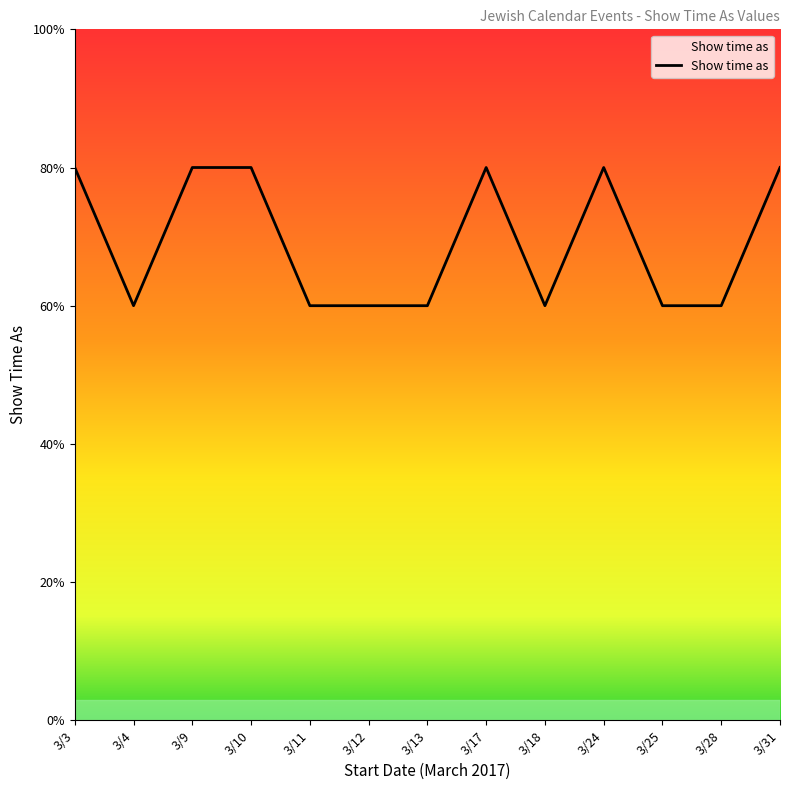

Reading right to left, extract all data points from this chart.

3/31=4	3/28=3	3/25=3	3/24=4	3/18=3	3/17=4	3/13=3	3/12=3	3/11=3	3/10=4	3/9=4	3/4=3	3/3=4